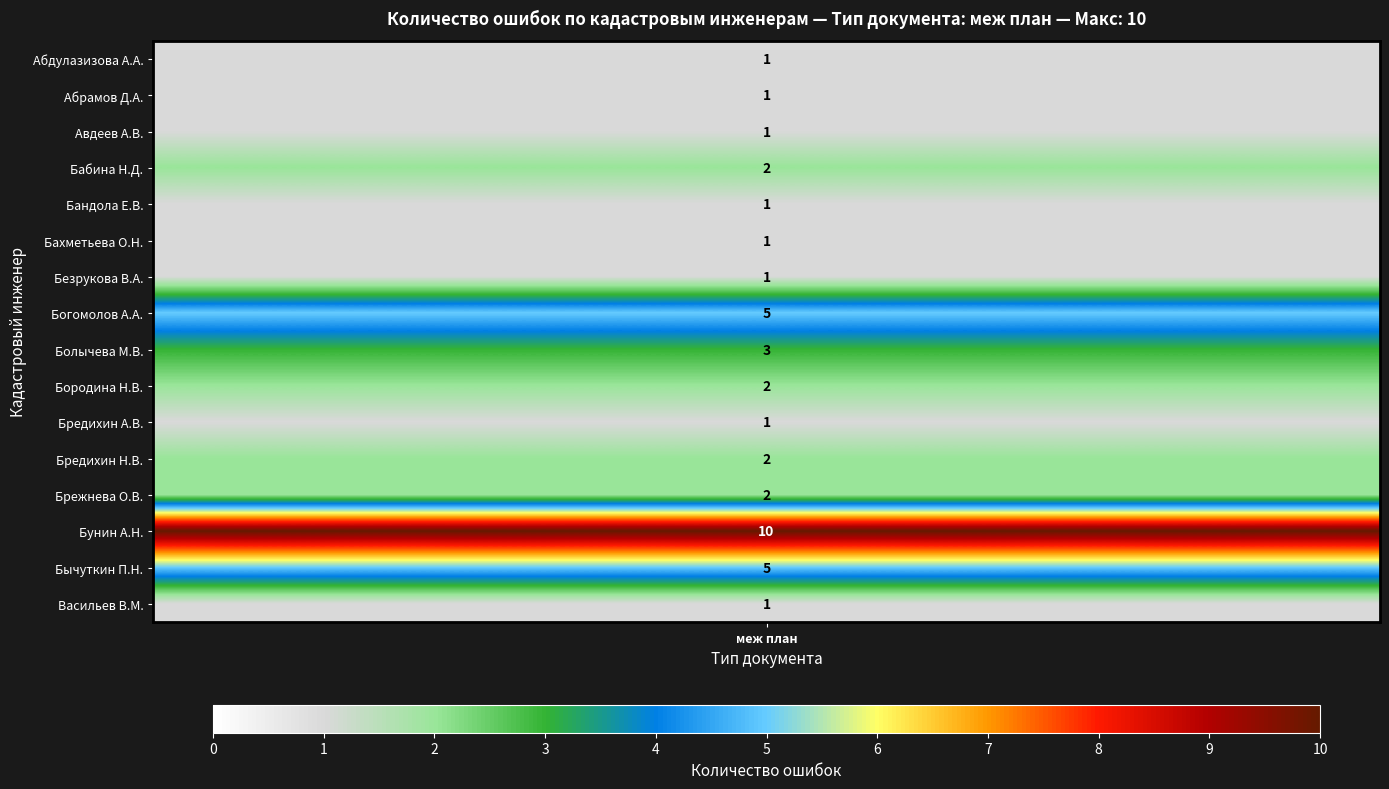

The value at Безрукова Валентина Александровна is 1. True or false?

True